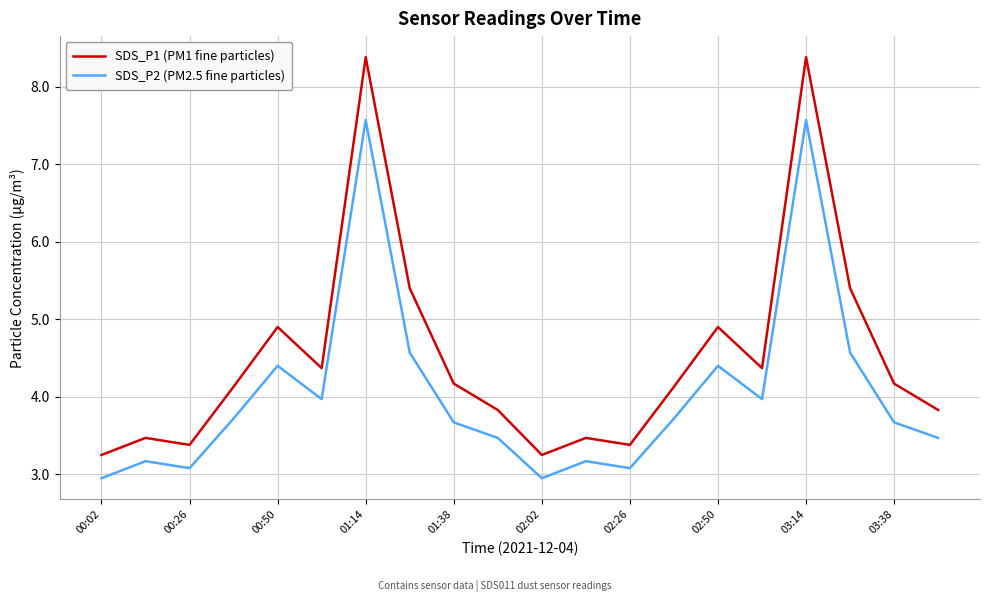

How many distinct data groups are displayed?

2